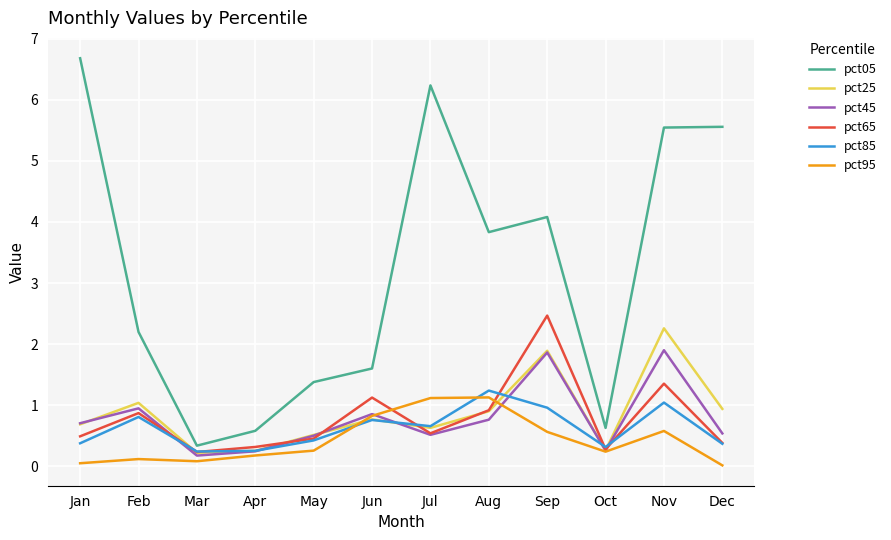

Which series has the largest total across all categories?

pct05